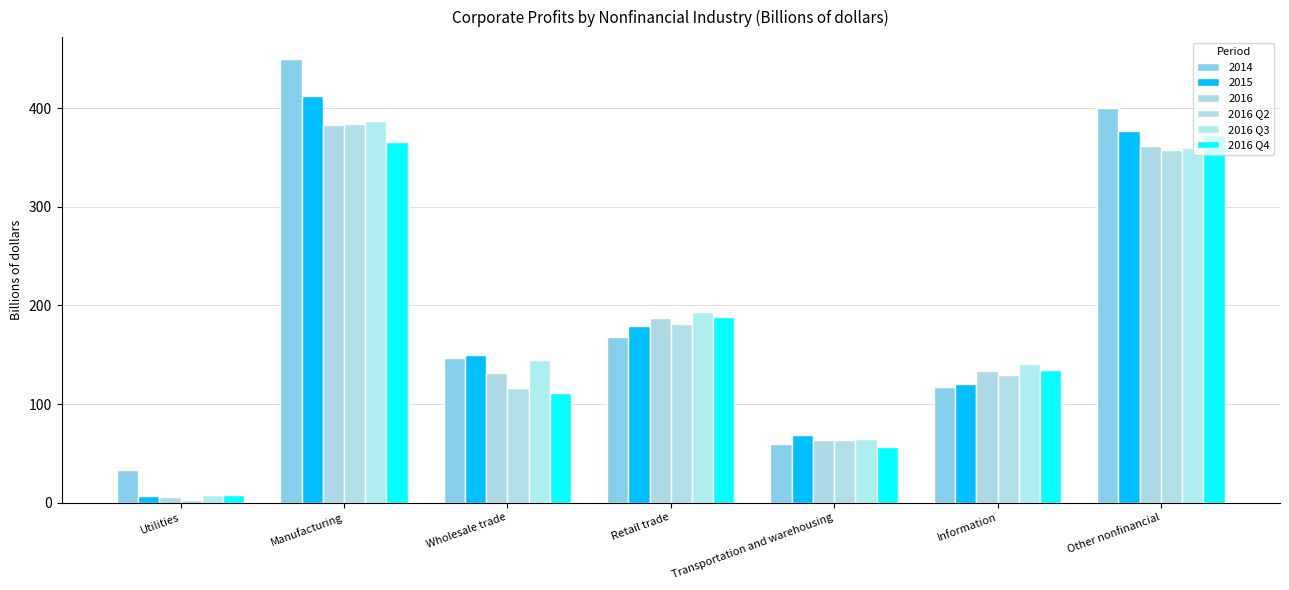

What is the approximate value of 2016 Q2 at Manufacturing?

384.0